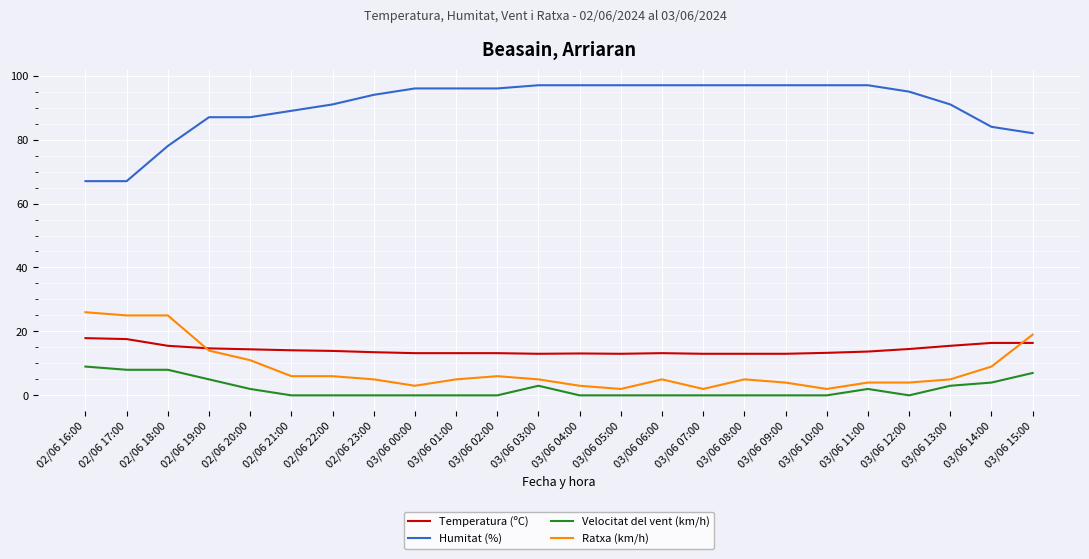

What is the difference between the second highest and second lowest values in the Humitat (%) series?

30.0